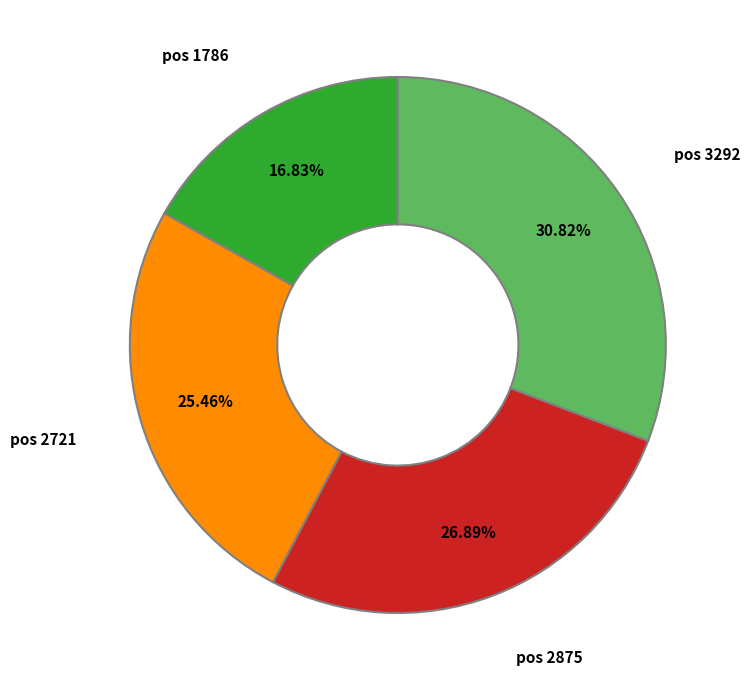

How many slices are in this pie chart?

4